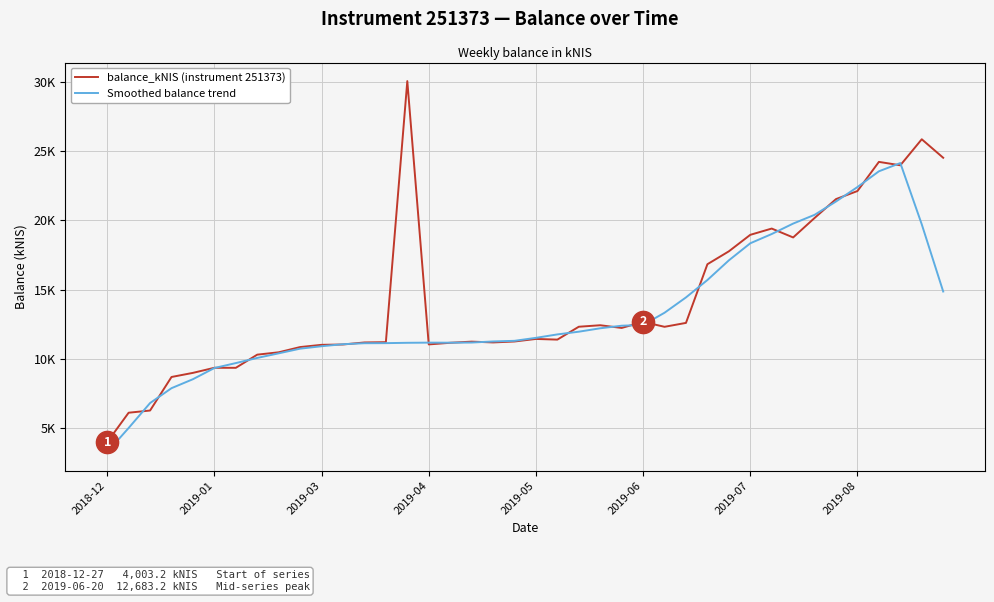

Is this an area chart (filled region under the line)?

No